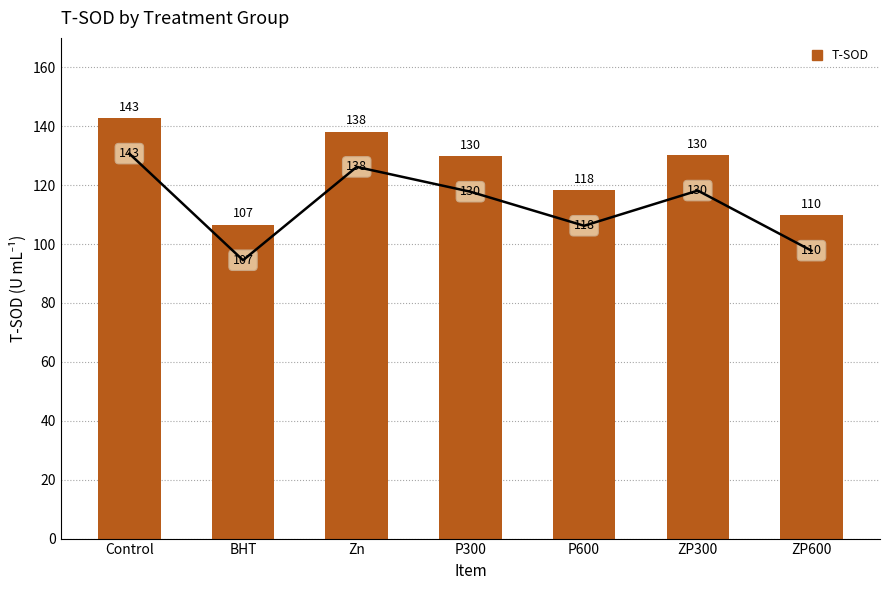

How many series are shown in this chart?

1